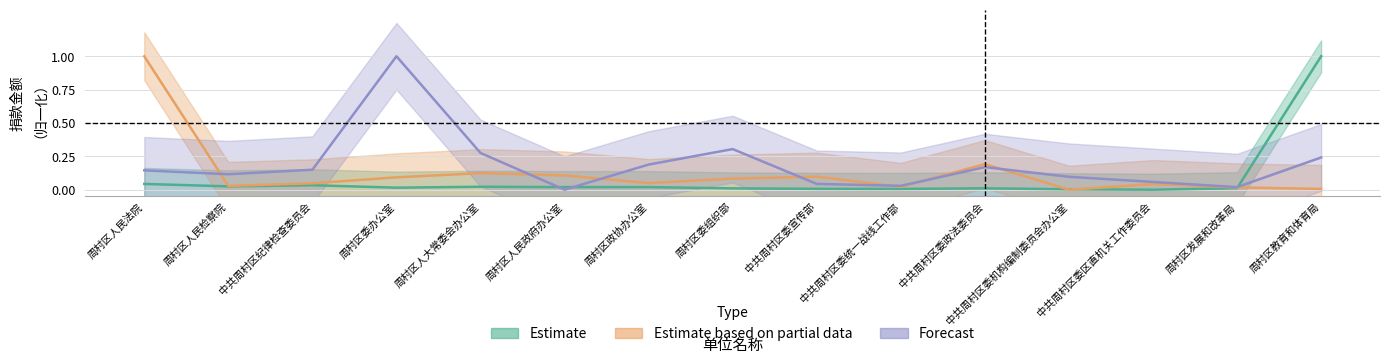

What is the sum of the Estimate based on partial data values at 中共周村区委机构编制委员会办公室 and 中共周村区委政法委员会?

0.2